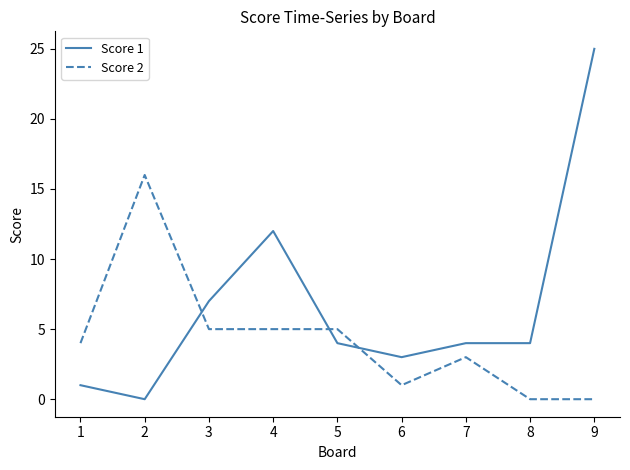

What are all the series names shown in the legend?

Score 1, Score 2